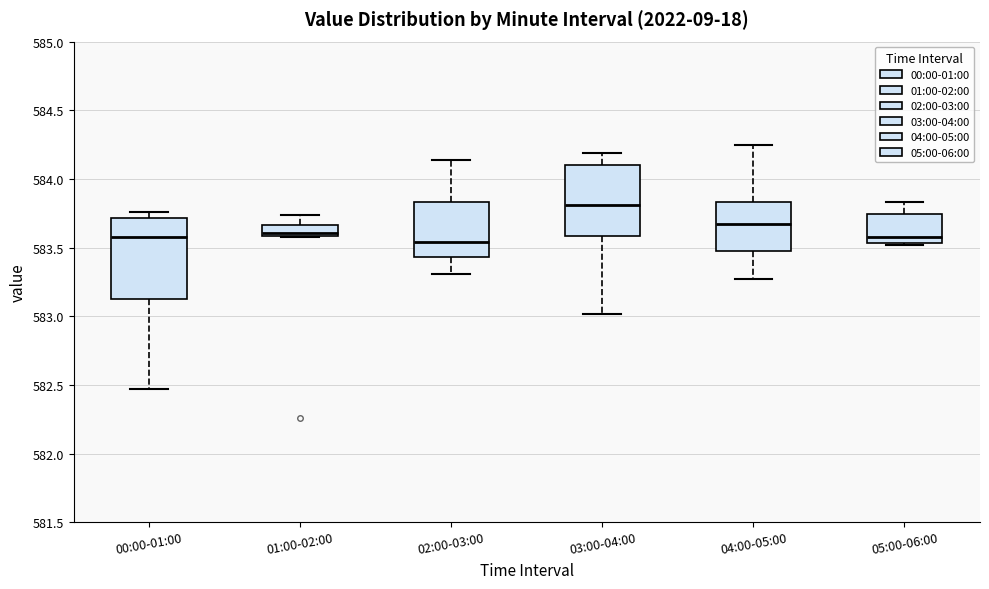

Which box is the tallest, from its lower edge to its upper edge?

00:00-01:00